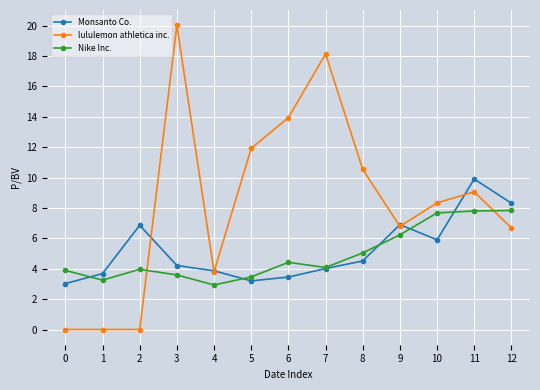

What are all the series names shown in the legend?

Monsanto Co., lululemon athletica inc., Nike Inc.